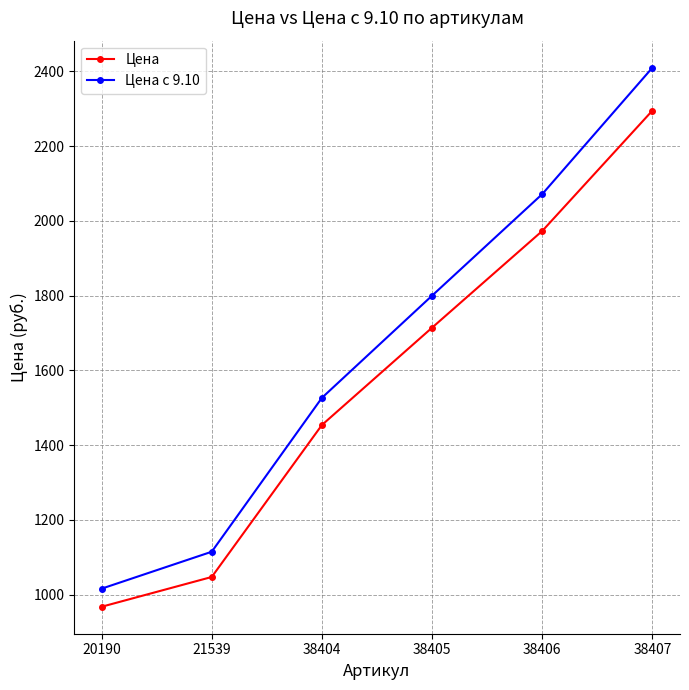

What is the total value across all series at 38406?

4045.4